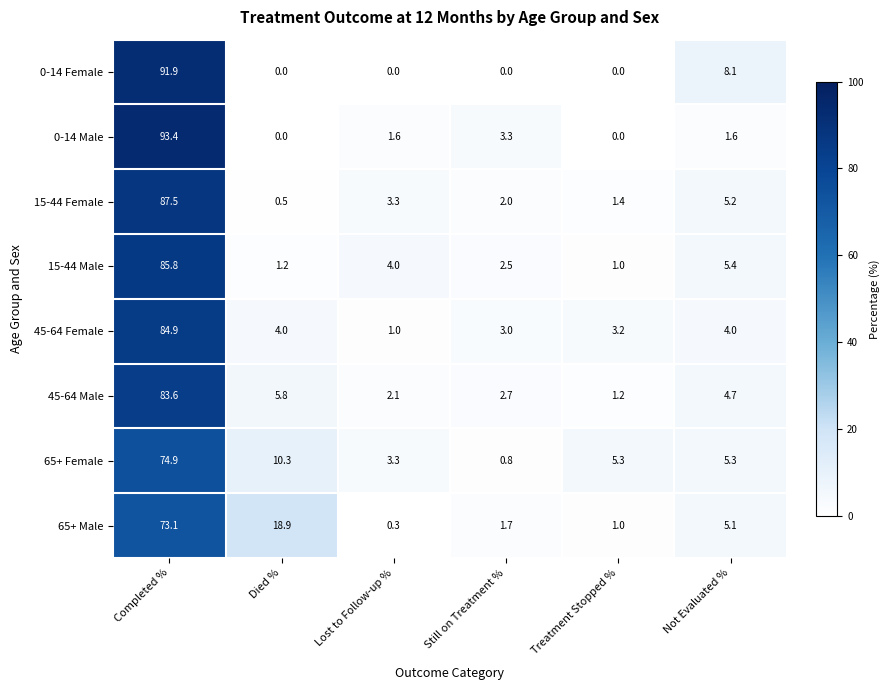

Read the 0-14 Female value at Not Evaluated %.

8.1